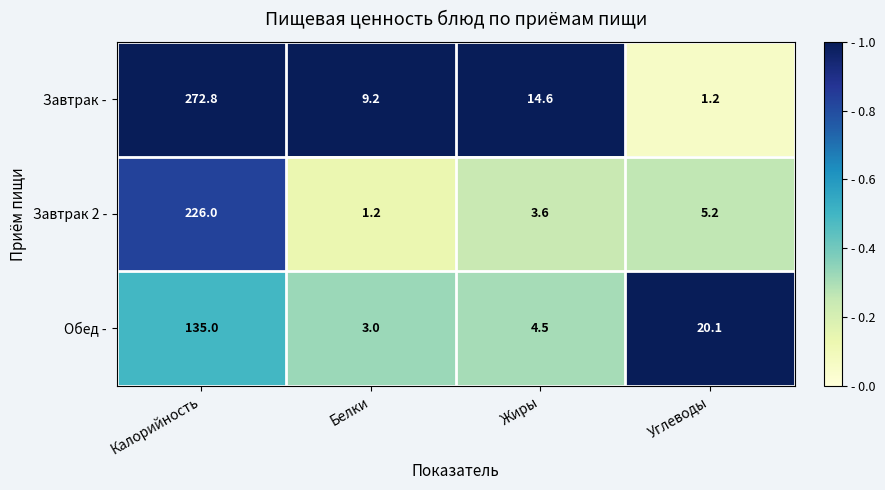

At which category does the chart reach its peak across all series?

Калорийность